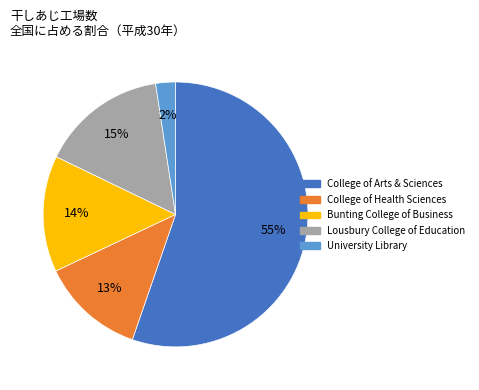

To the nearest percent, what is the difference between the Lousbury College of Education and Bunting College of Business slice percentages?

1%